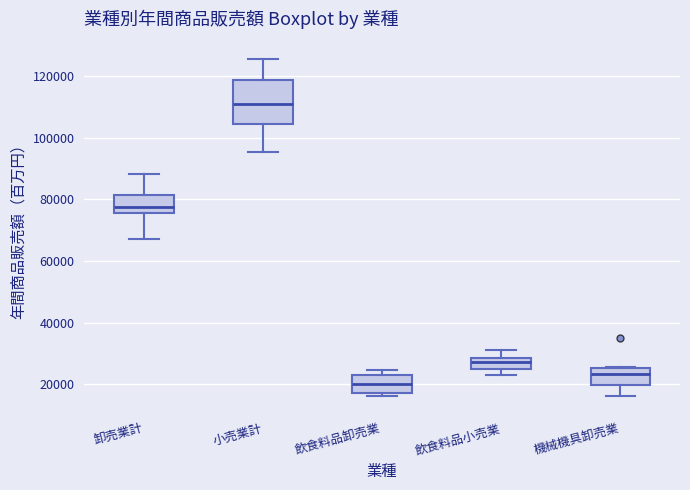

Where does the upper whisker of the box for 卸売業計 end on the y-axis? The values are not printed on the chart, so give them approximately, as read against the axis.

88000